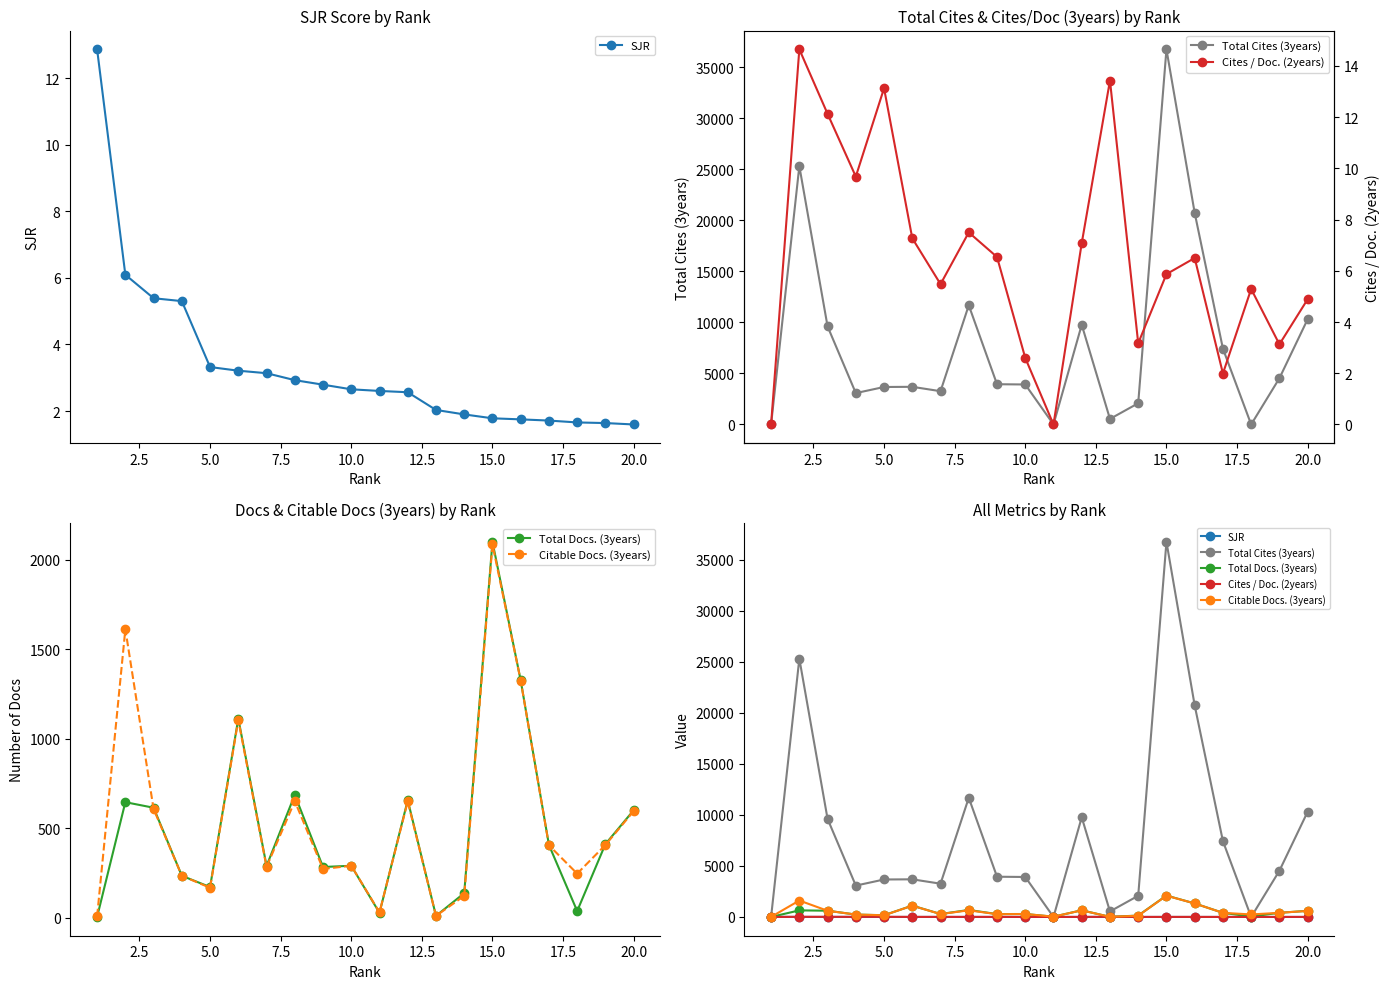

How many lines are shown in the chart?

5